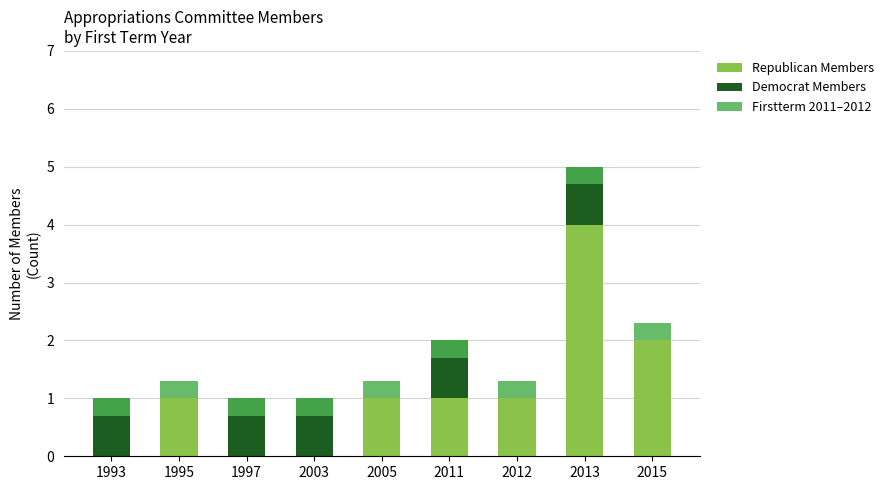

Which label corresponds to the smallest value in the chart?

1993